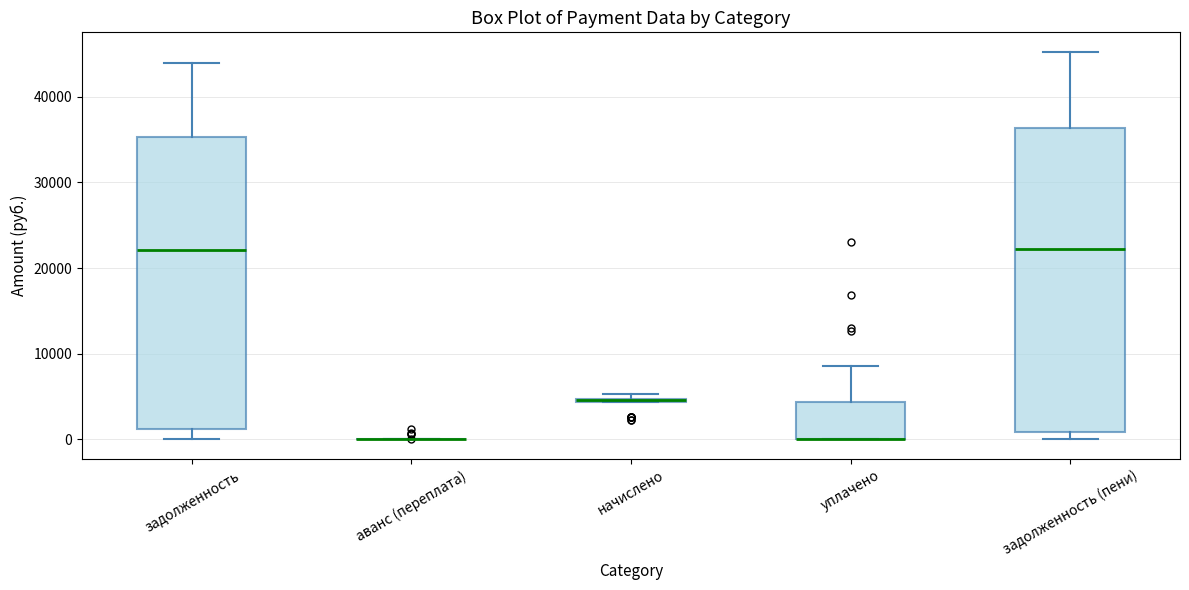

Which box is the tallest, from its lower edge to its upper edge?

задолженность (пени)